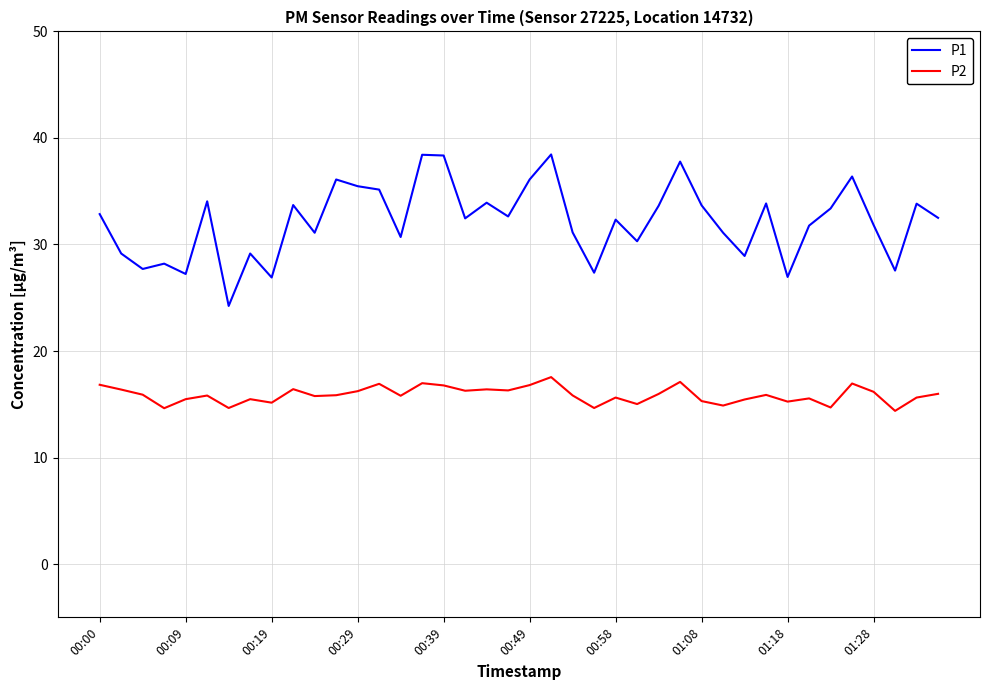

What is the smallest value displayed?

14.4